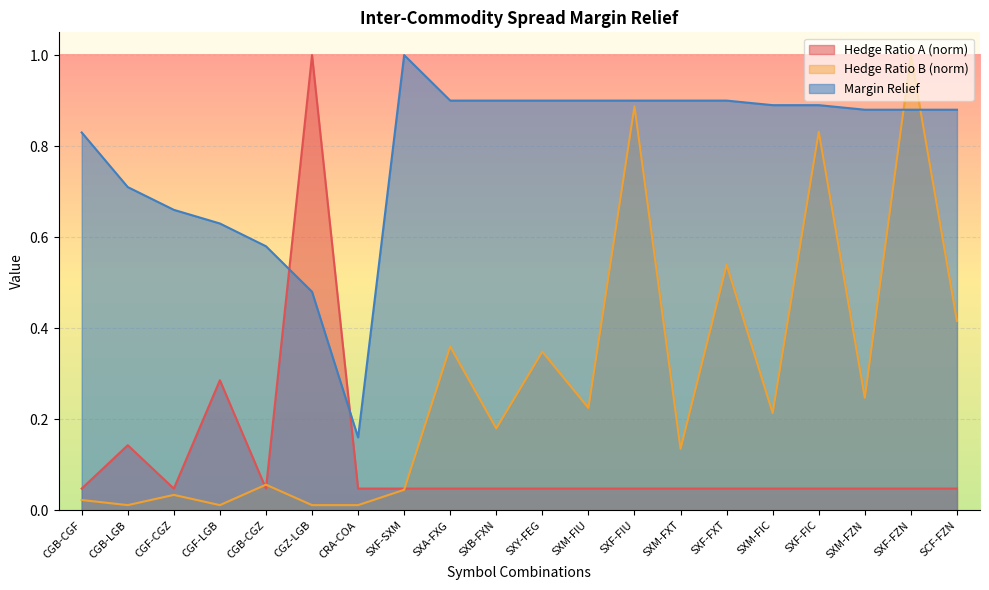

Which has a higher value, SXA-FXG or CGF-LGB?

CGF-LGB